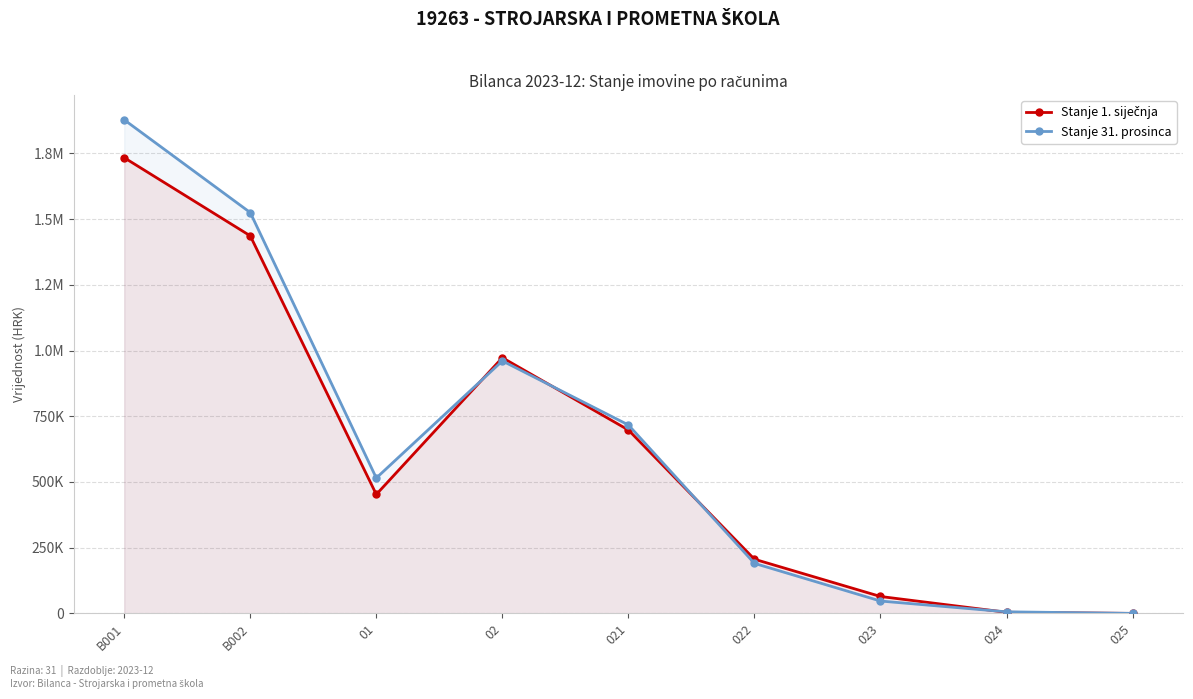

What is the average value of the Stanje 31. prosinca series?

648674.9